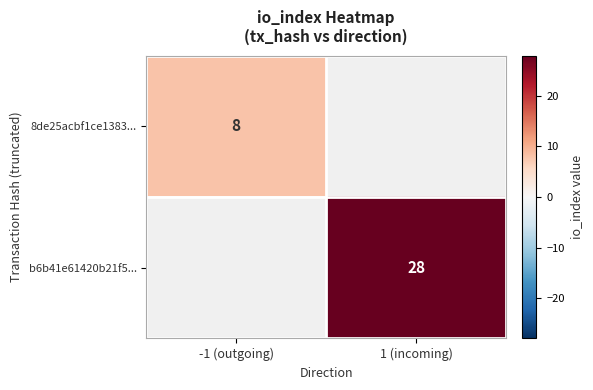

The value of b6b41e61420b21f5... at 1 (incoming) is 28. True or false?

True